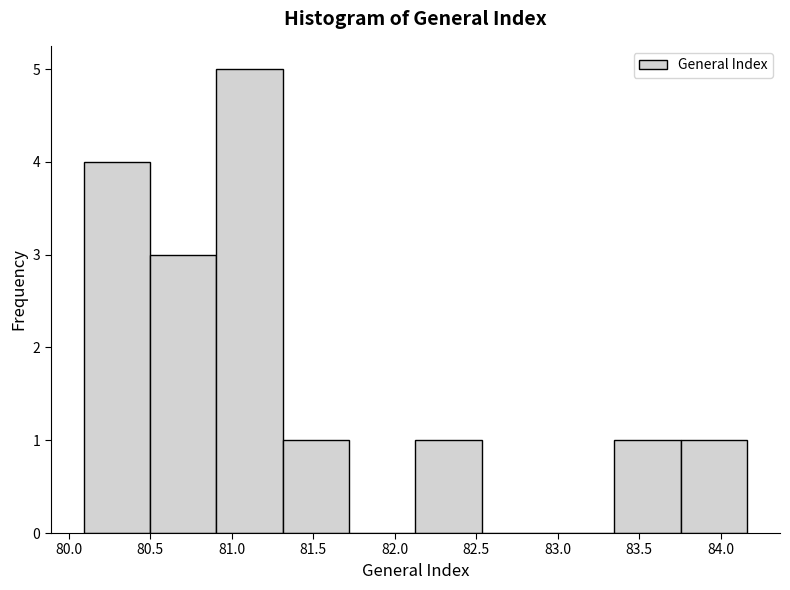

Reading left to right, transcribe this chart: for each bar, give the range it covers on the x-axis and its height. Neither the bar edges nor the heights are printed on the chart, so give them approximately, as read against the axes.

80.10 to 80.50: 4
80.50 to 80.90: 3
80.90 to 81.30: 5
81.30 to 81.70: 1
81.70 to 82.15: 0
82.15 to 82.55: 1
82.55 to 82.95: 0
82.95 to 83.35: 0
83.35 to 83.75: 1
83.75 to 84.15: 1